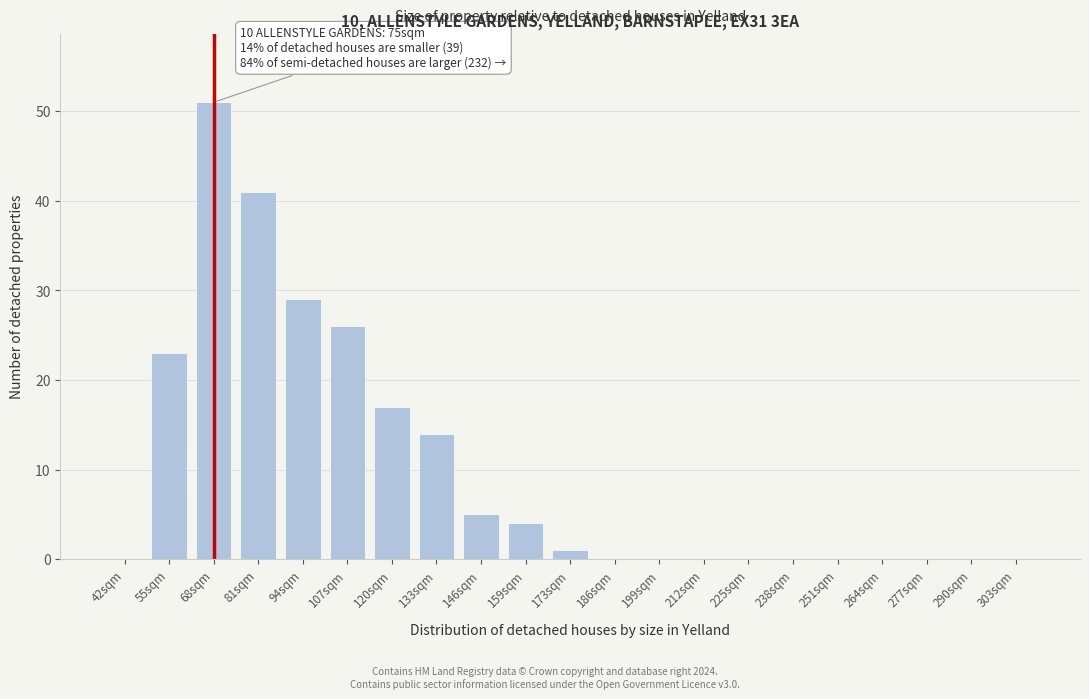

Reading left to right, what are all the values shown in this chart?

42sqm=0	55sqm=23	68sqm=51	81sqm=41	94sqm=29	107sqm=26	120sqm=17	133sqm=14	146sqm=5	159sqm=4	173sqm=1	186sqm=0	199sqm=0	212sqm=0	225sqm=0	238sqm=0	251sqm=0	264sqm=0	277sqm=0	290sqm=0	303sqm=0